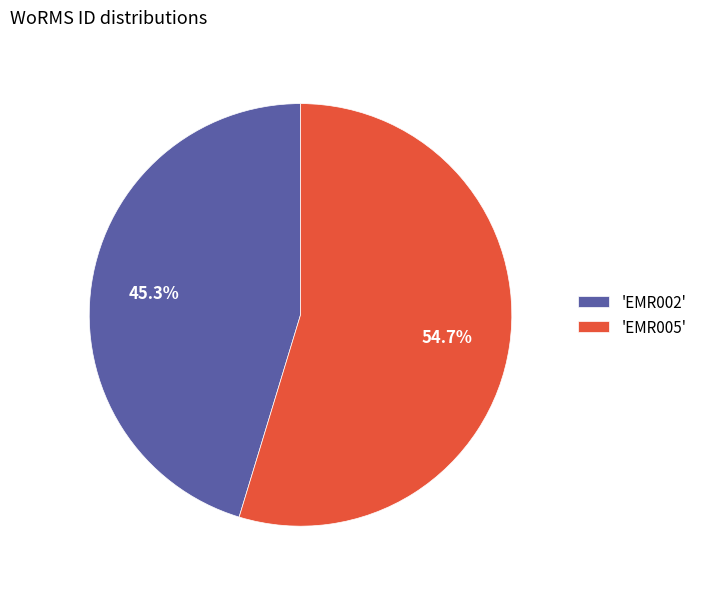

Which slice represents more than half of the pie?

'EMR005'